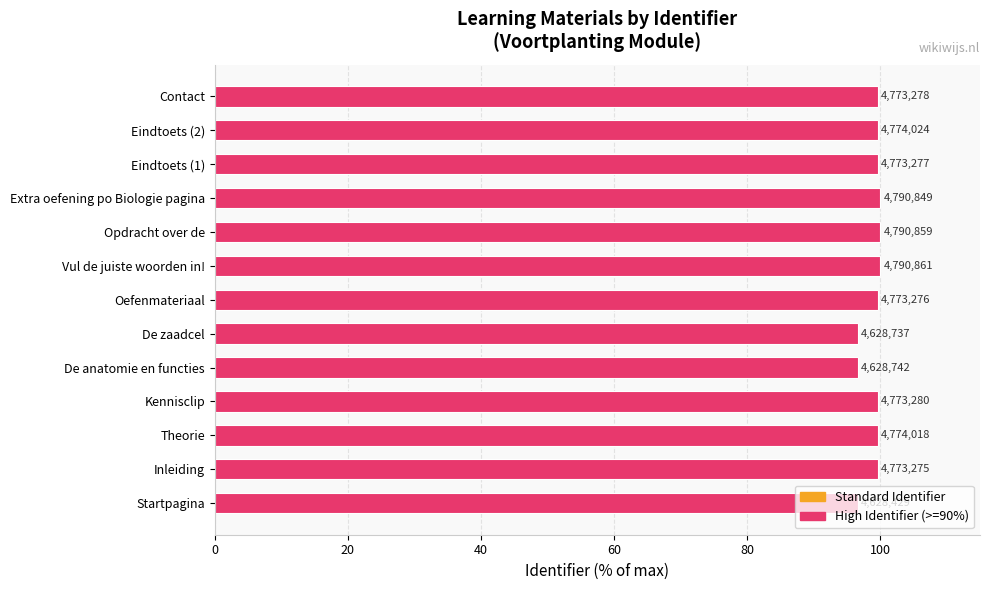

How many bars are there in total?

13